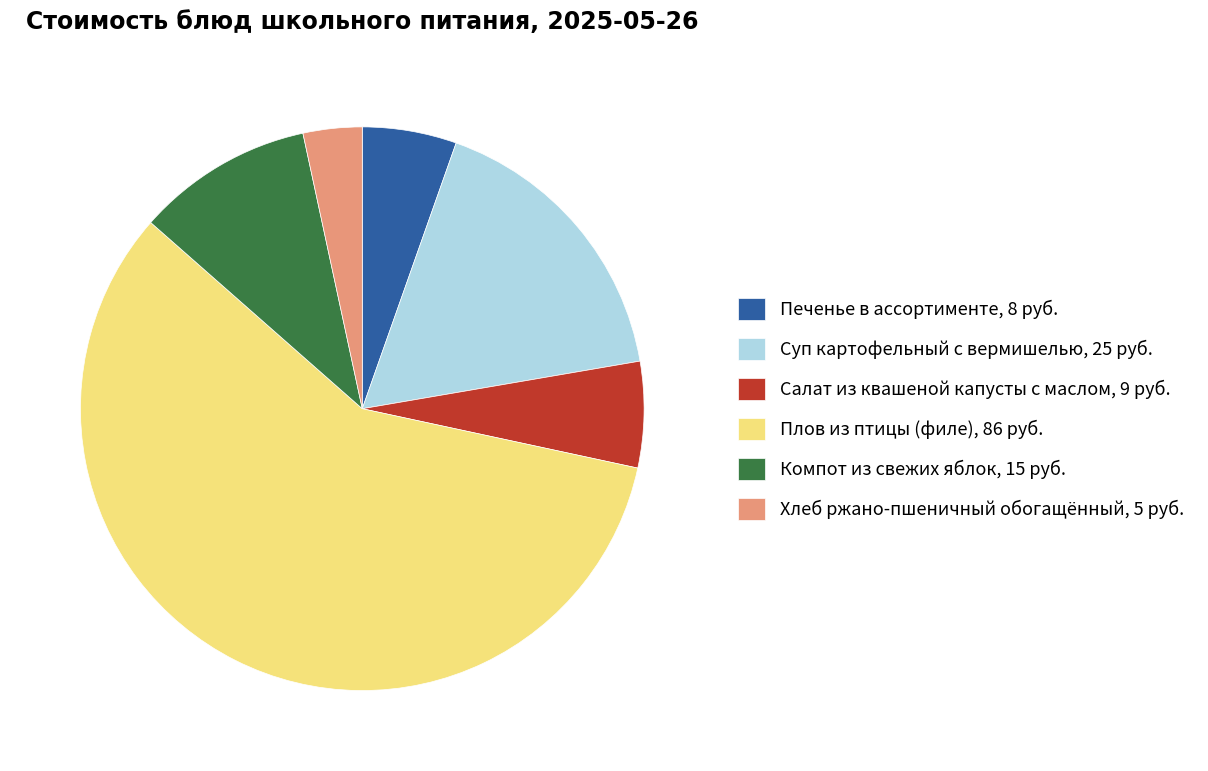

Do Суп картофельный с вермишелью and Плов из птицы (филе) together represent more than half of the pie?

Yes